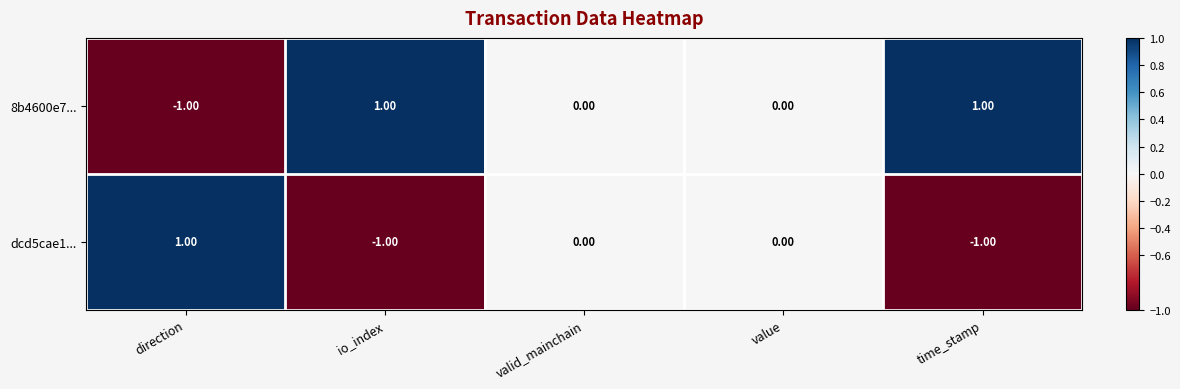

How many values in dcd5cae1... are below zero?

2